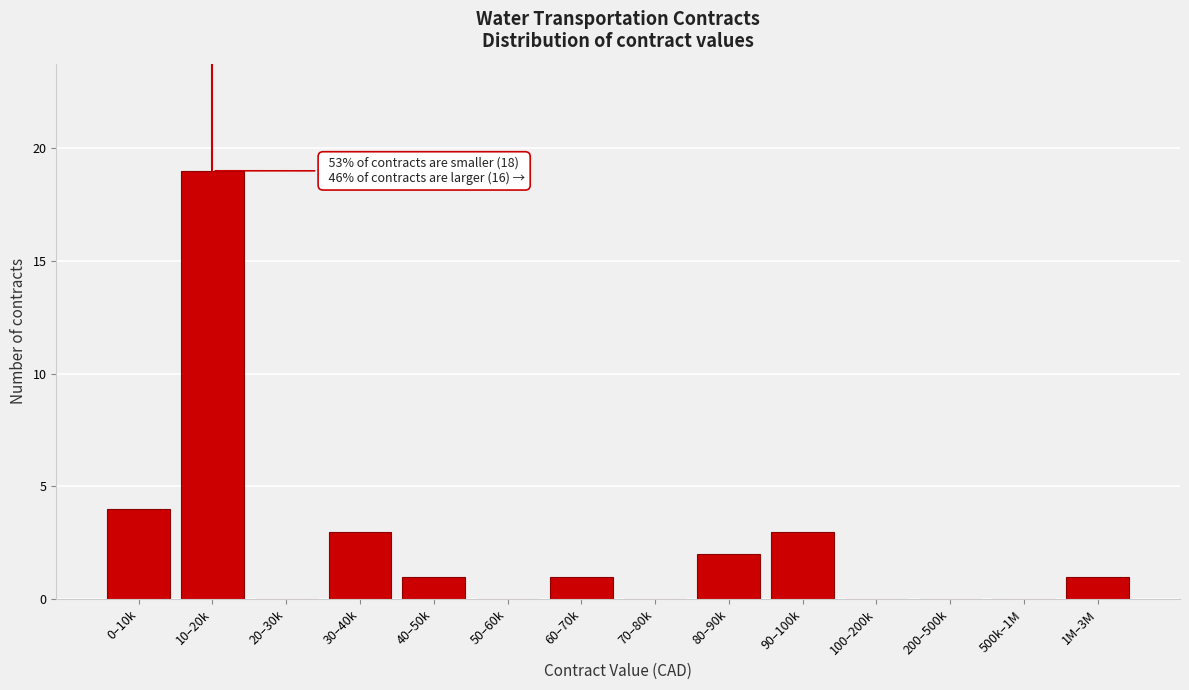

Reading right to left, what are all the values shown in this chart?

1M–3M=1	500k–1M=0	200–500k=0	100–200k=0	90–100k=3	80–90k=2	70–80k=0	60–70k=1	50–60k=0	40–50k=1	30–40k=3	20–30k=0	10–20k=19	0–10k=4